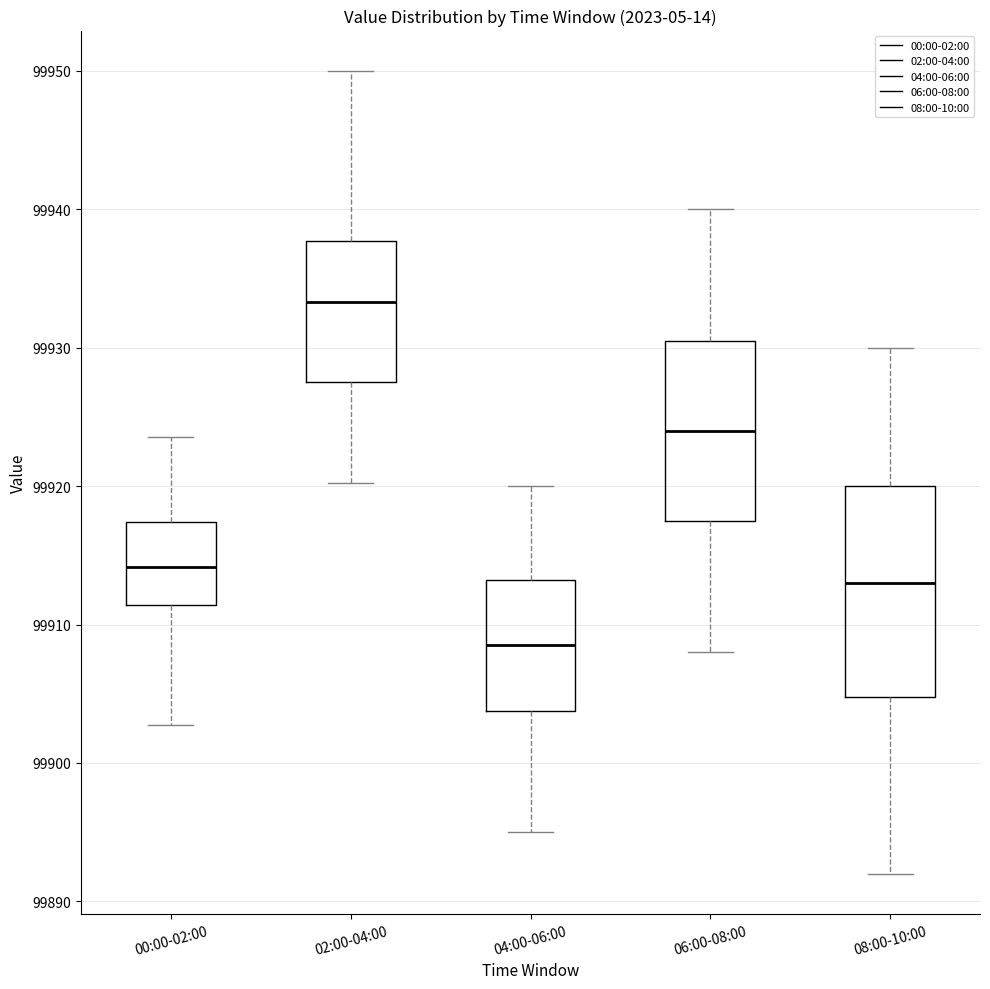

Which box has the lowest median line?

04:00-06:00